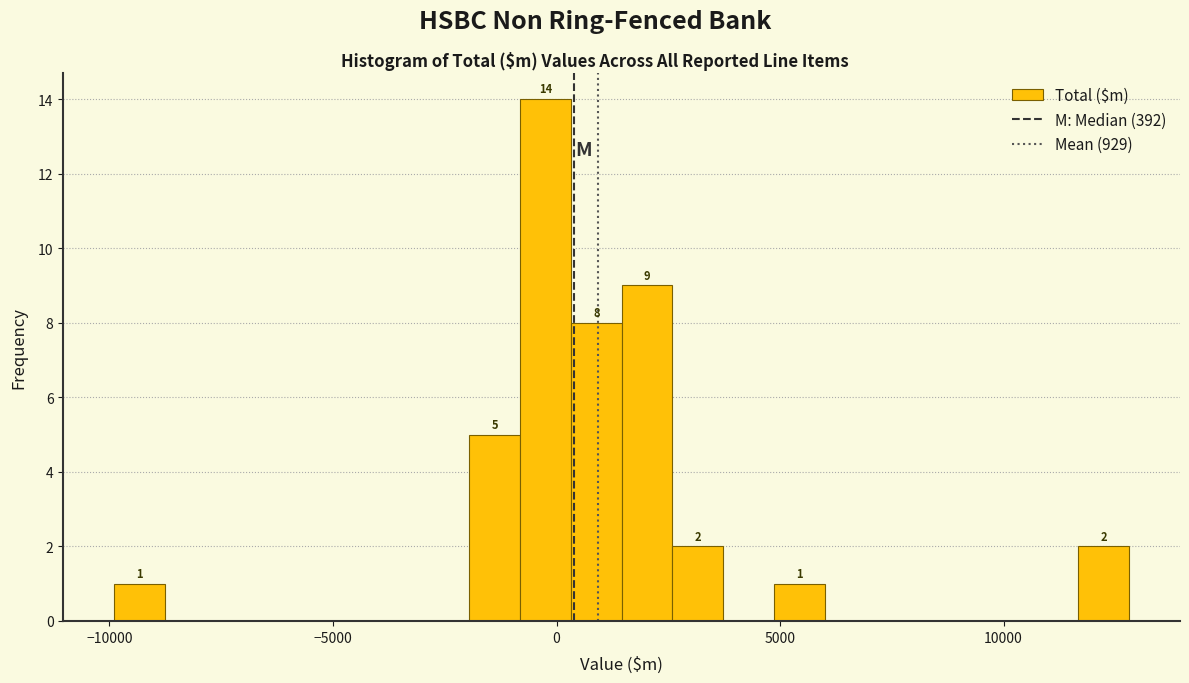

Around what value on the x-axis is the tallest bar? Give the approximate position of its centre, as read against the axis.

0